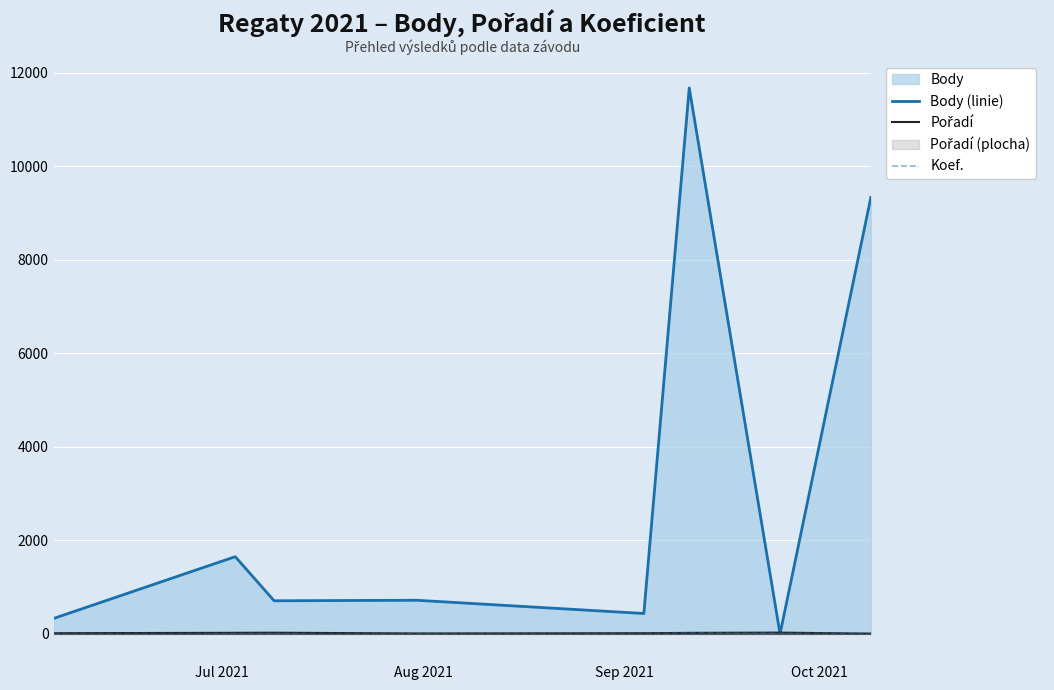

Which series has the largest total across all categories?

Body (linie)